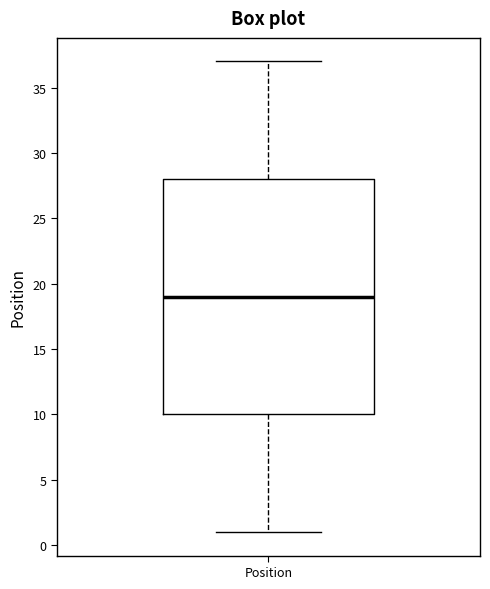

Read this box plot against the y-axis: the position of the median line, the range covered by the box, and the ends of both whiskers. The values are not printed on the chart, so give them approximately, as read against the axis.

median 19, box 10 to 28, whiskers 1 to 37